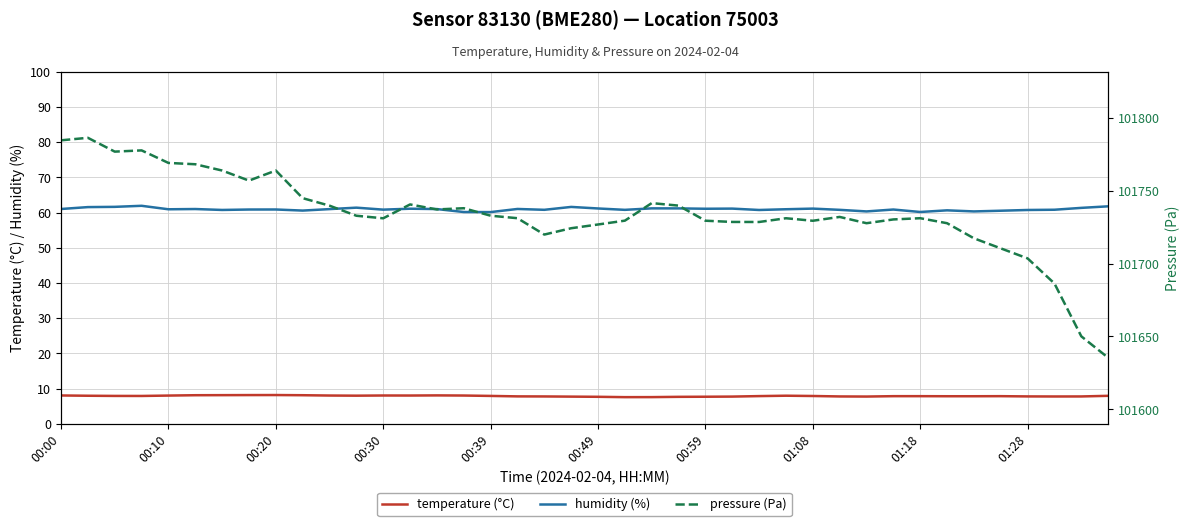

Rank the series at 29 from highest to lowest value.

pressure, humidity, temperature